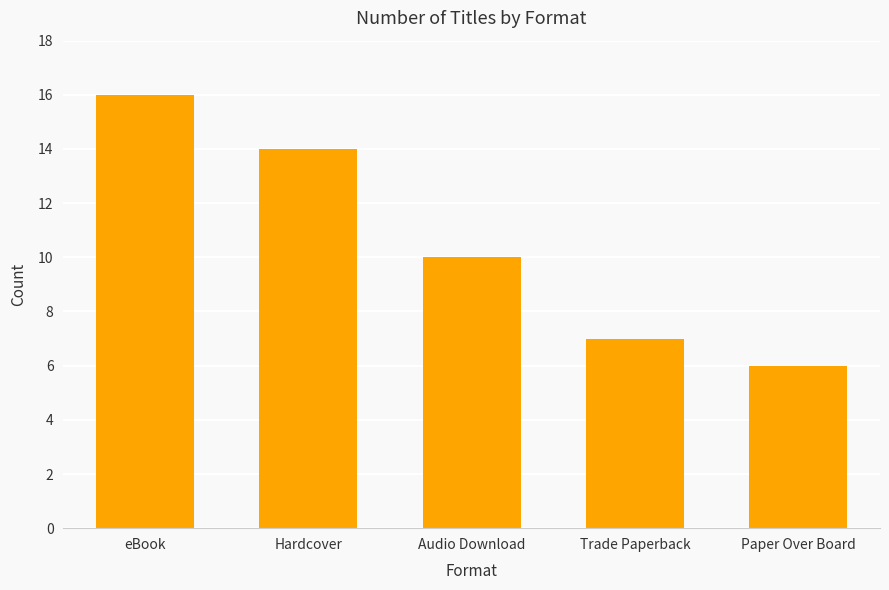

Reading right to left, transcribe all the data shown in this chart.

Paper Over Board=6	Trade Paperback=7	Audio Download=10	Hardcover=14	eBook=16